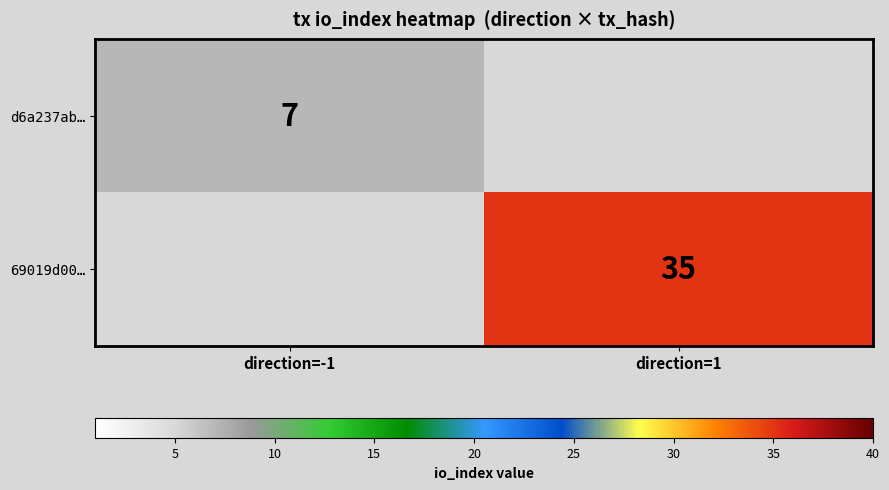

Is the value of d6a237ab… at direction=-1 greater than the value of 69019d00… at direction=1?

No